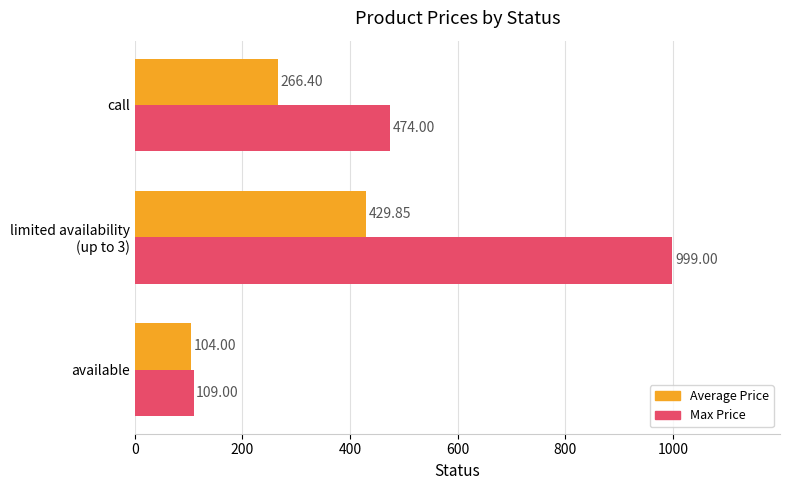

List the series in order of their peak value, highest first.

Max Price, Average Price